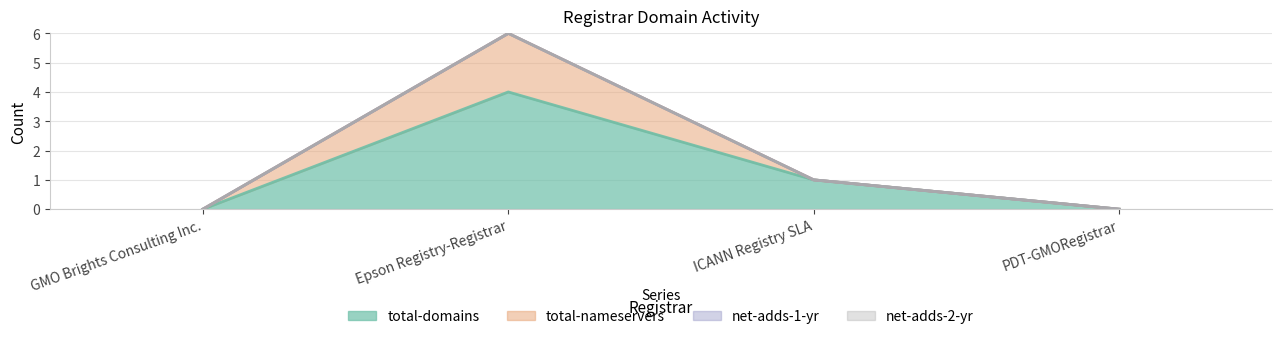

Reading right to left, extract all data points from this chart.

total-domains: 0	1	4	0
total-nameservers: 0	1	6	0